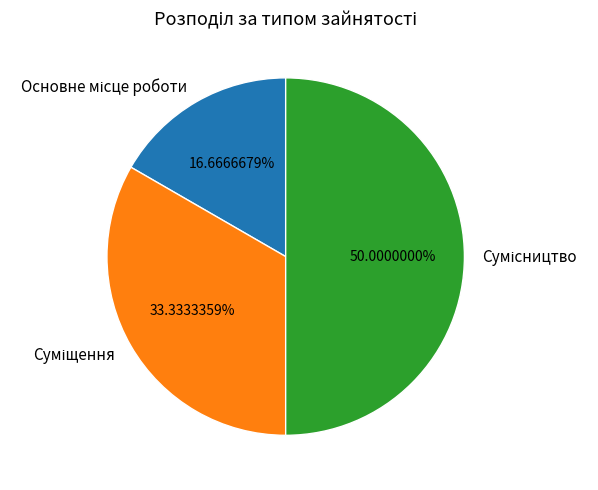

Is it true that Основне місце роботи is 17% of the pie?

True